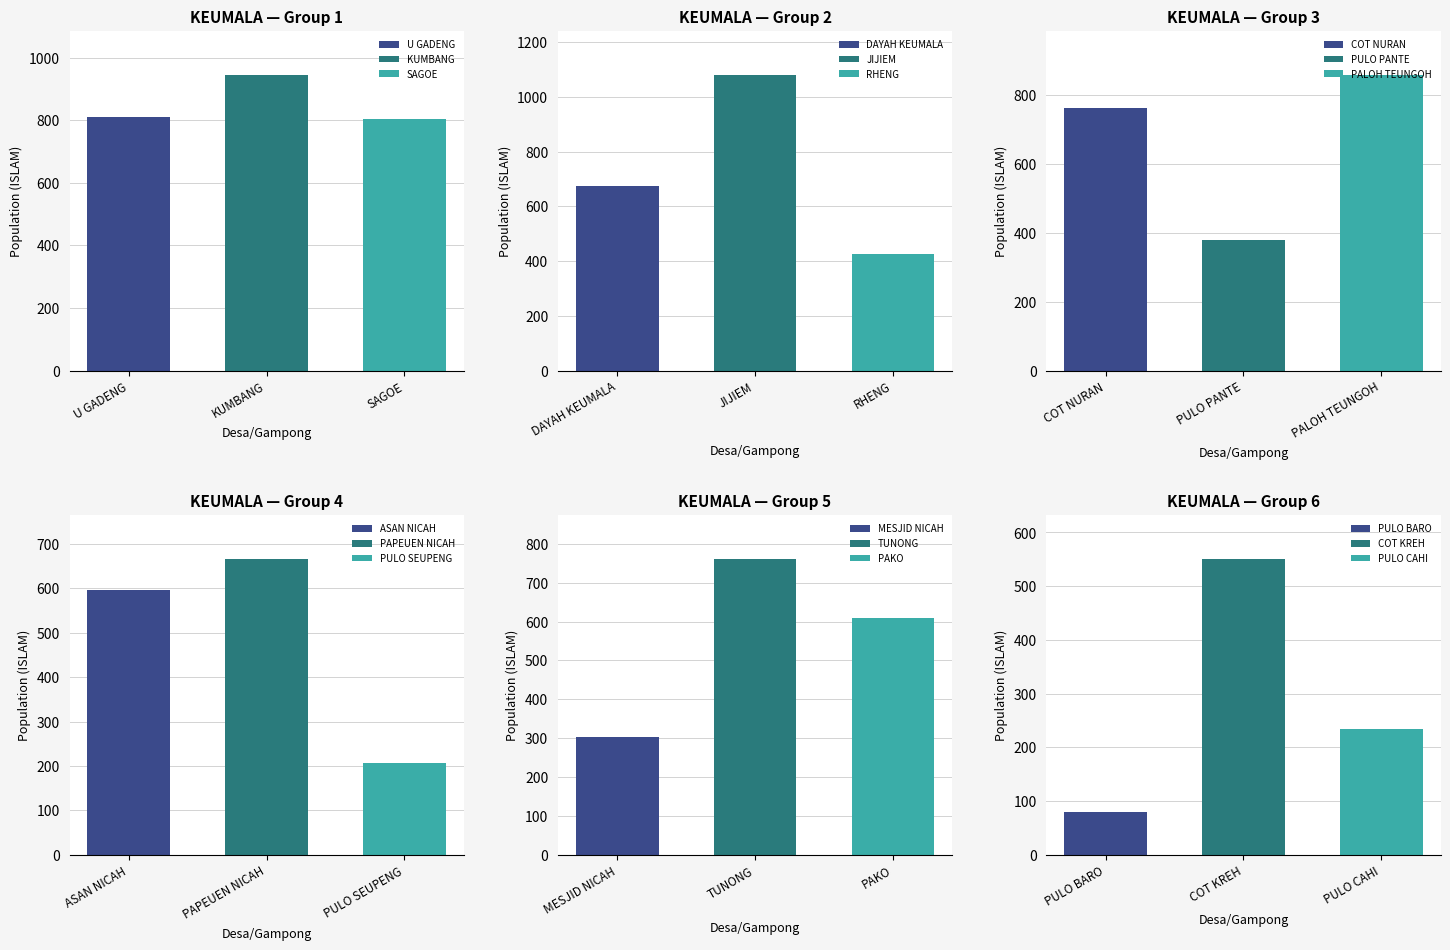

What is the approximate value of SAGOE at KUMBANG?

803